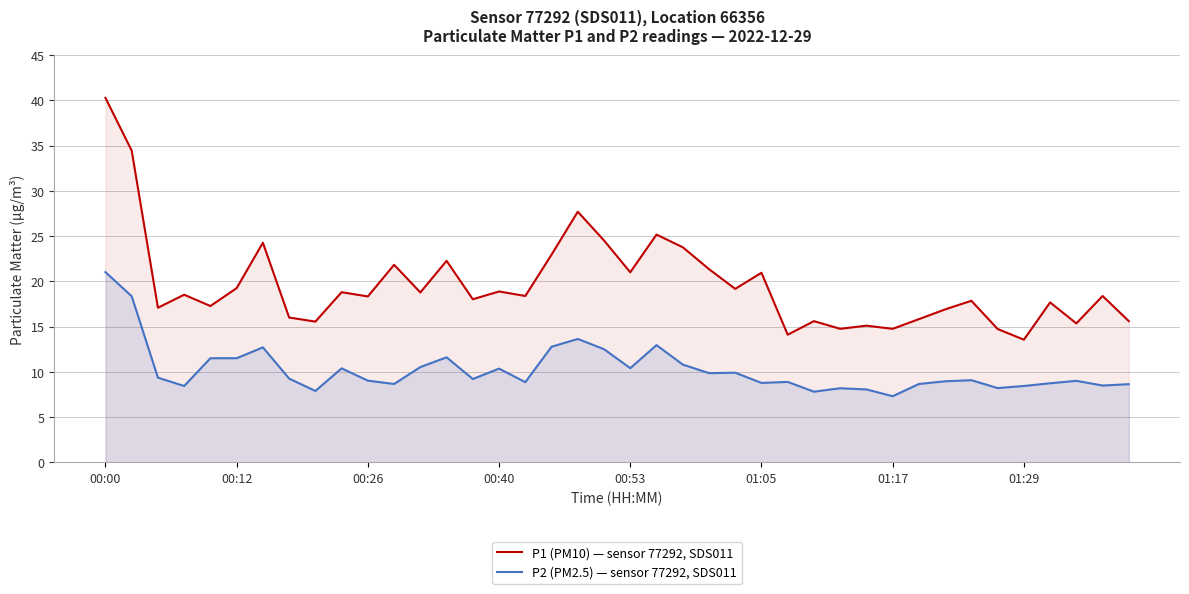

How many values in the P1 (PM10) — sensor 77292, SDS011 series exceed 18?

23